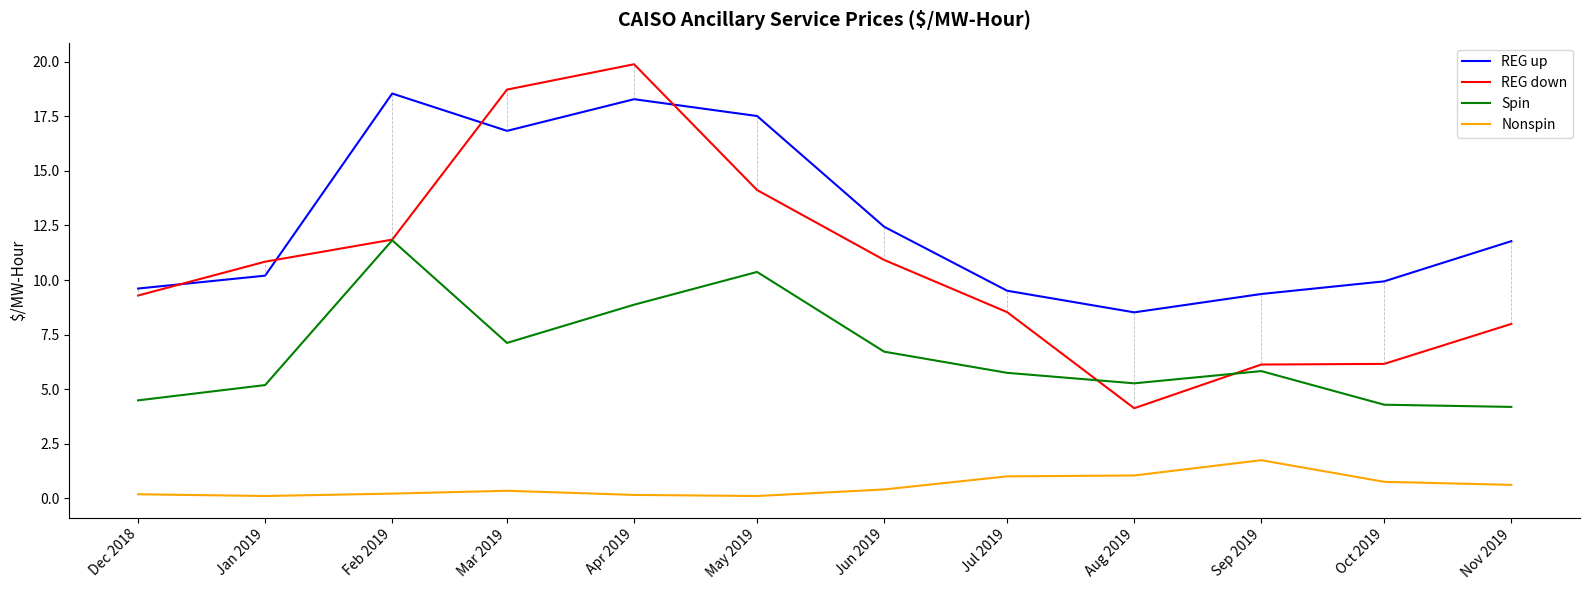

Rank the series at Jun 2019 from highest to lowest value.

REG up, REG down, Spin, Nonspin